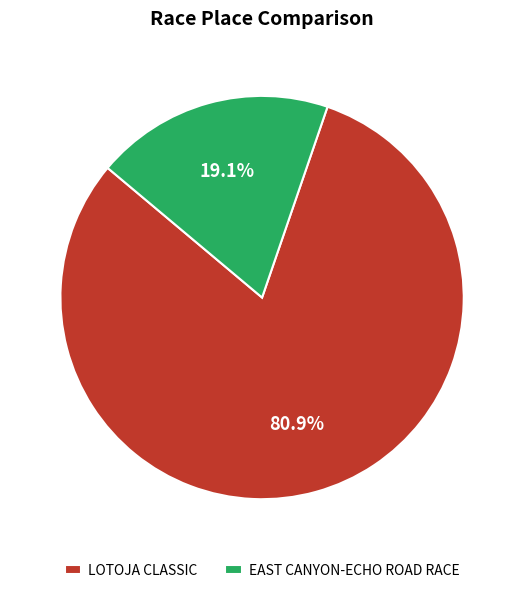

Which category has the smallest portion of the pie?

EAST CANYON-ECHO ROAD RACE